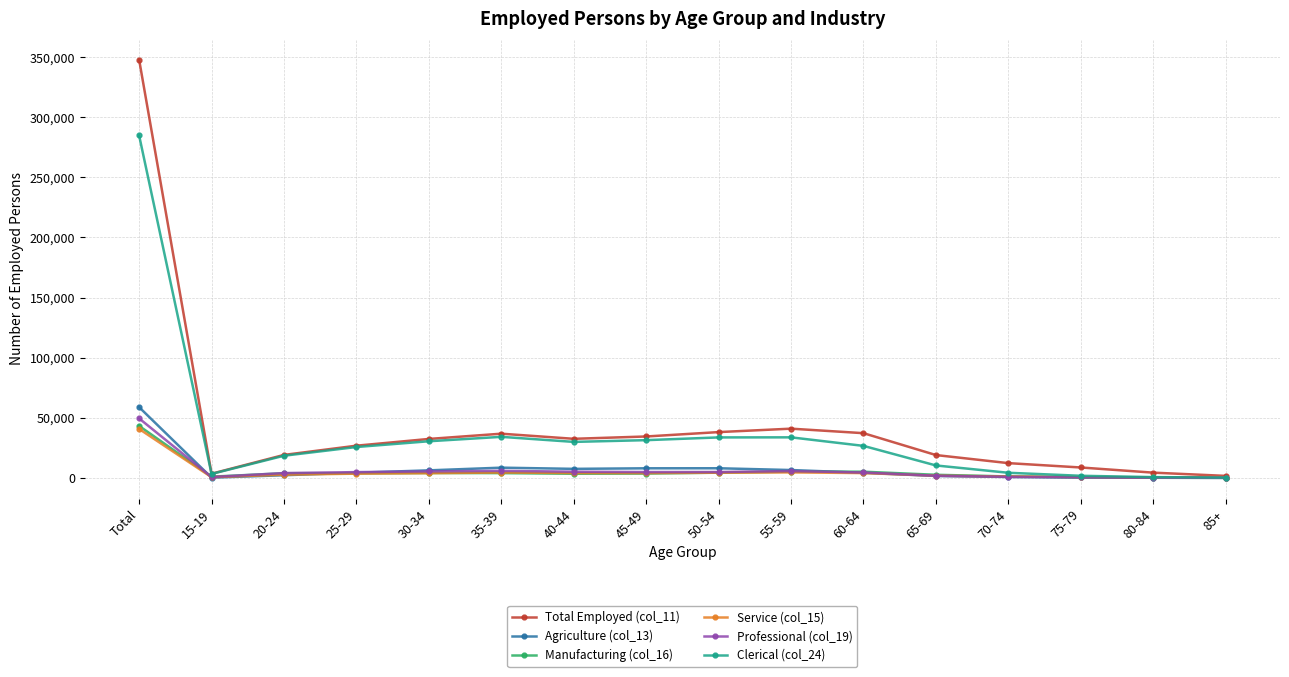

What are all the series names shown in the legend?

Total Employed (col_11), Agriculture (col_13), Manufacturing (col_16), Service (col_15), Professional (col_19), Clerical (col_24)